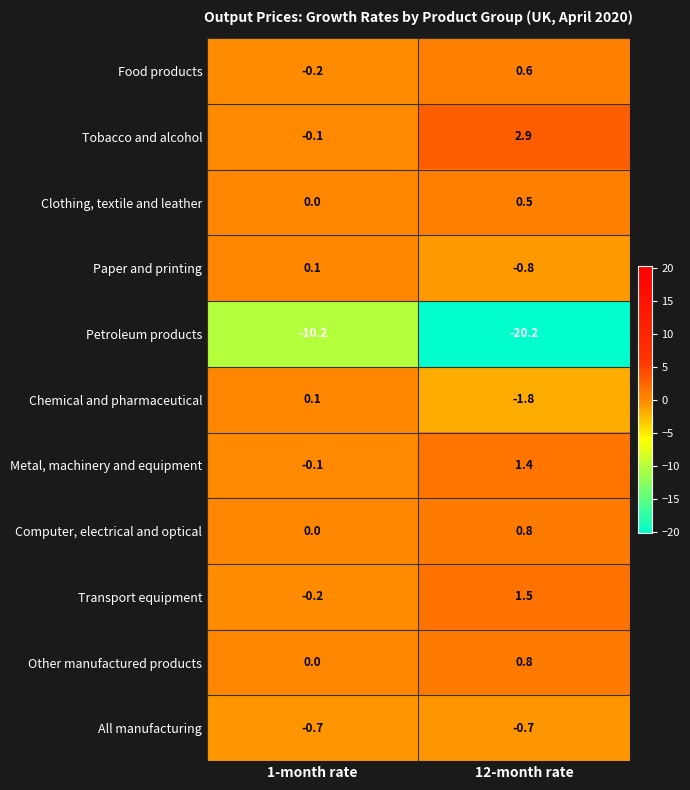

At which category does the chart reach its peak across all series?

12-month rate